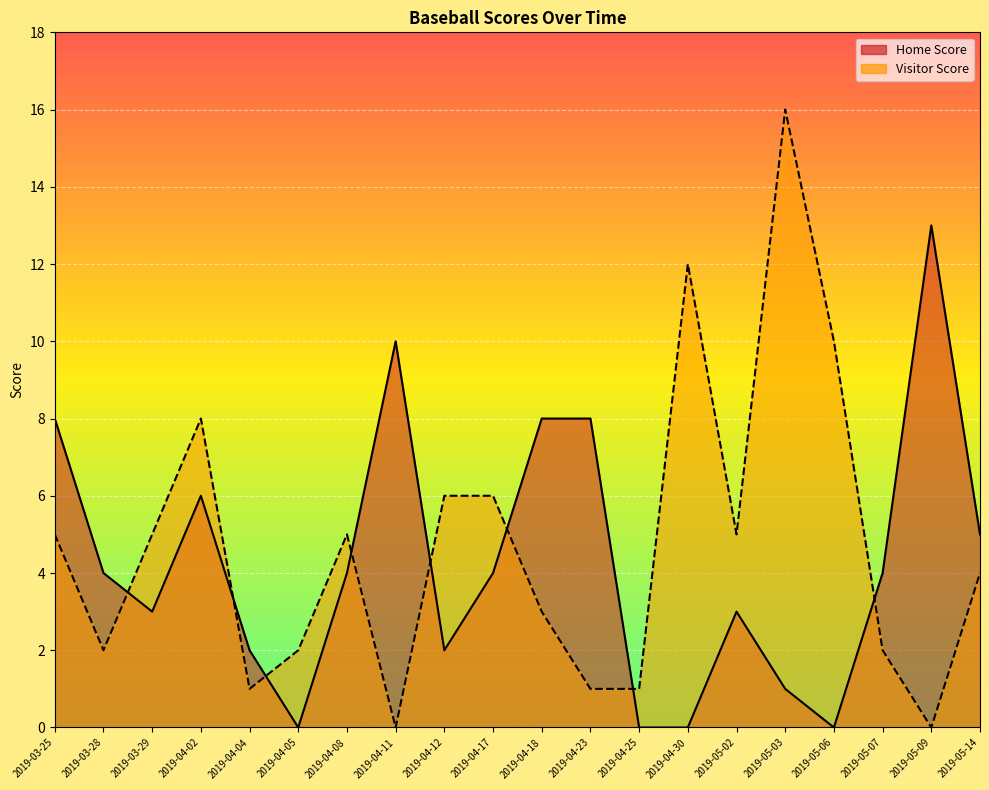

Which series changed the most between 2019-04-02 and 2019-04-18?

Visitor Score